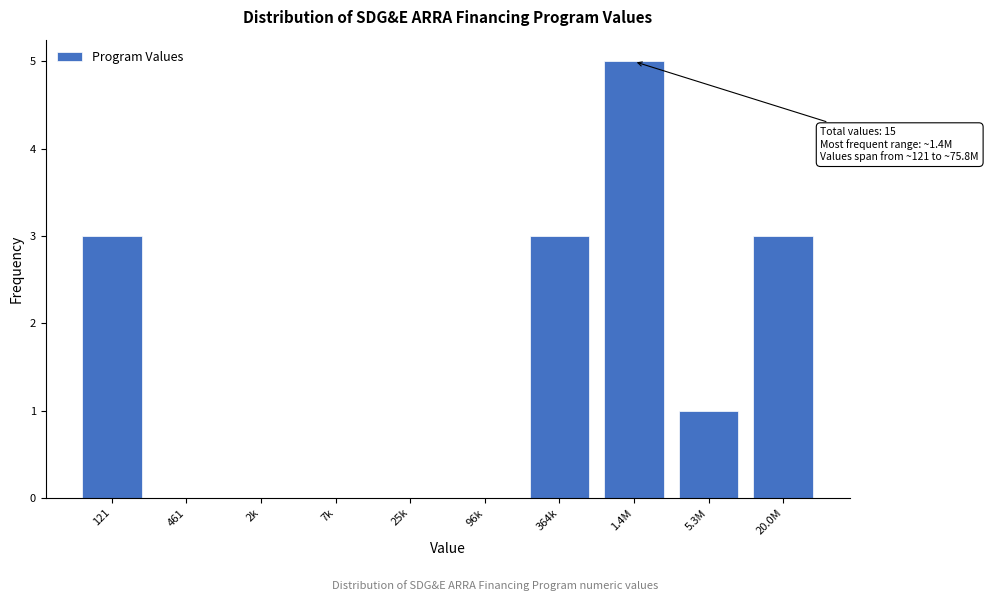

Reading left to right, list all the values displayed in this chart.

121=3	461=0	2k=0	7k=0	25k=0	96k=0	364k=3	1.4M=5	5.3M=1	20.0M=3